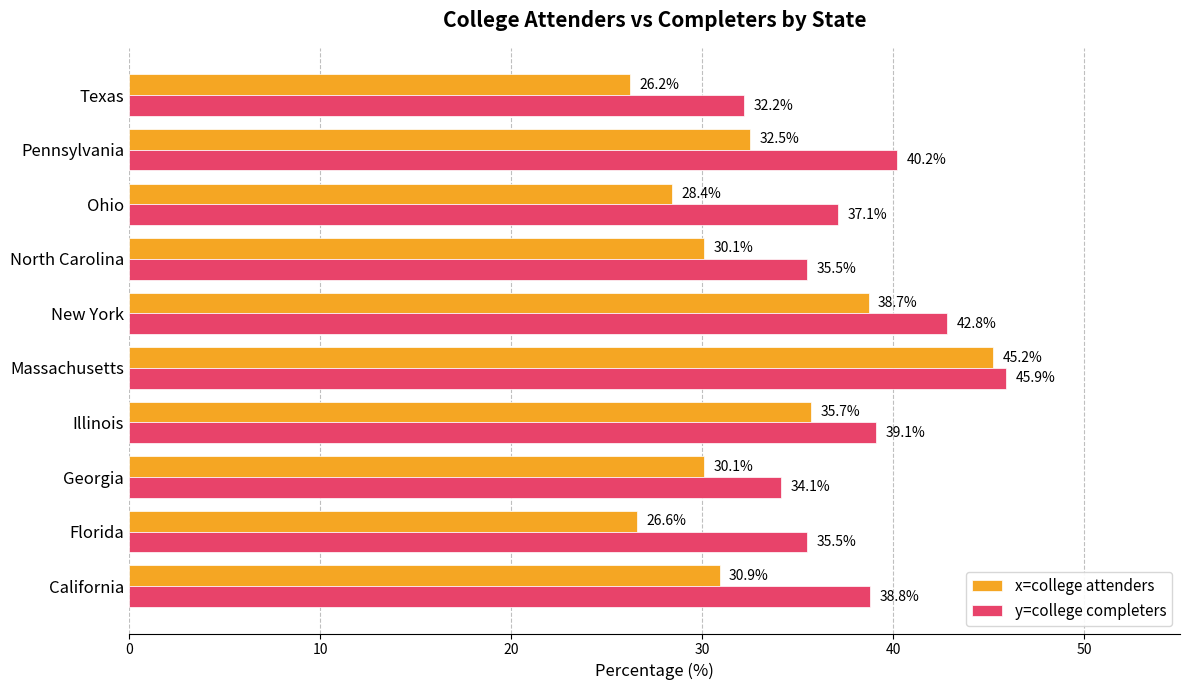

How many data points in x=college attenders are above 30?

7